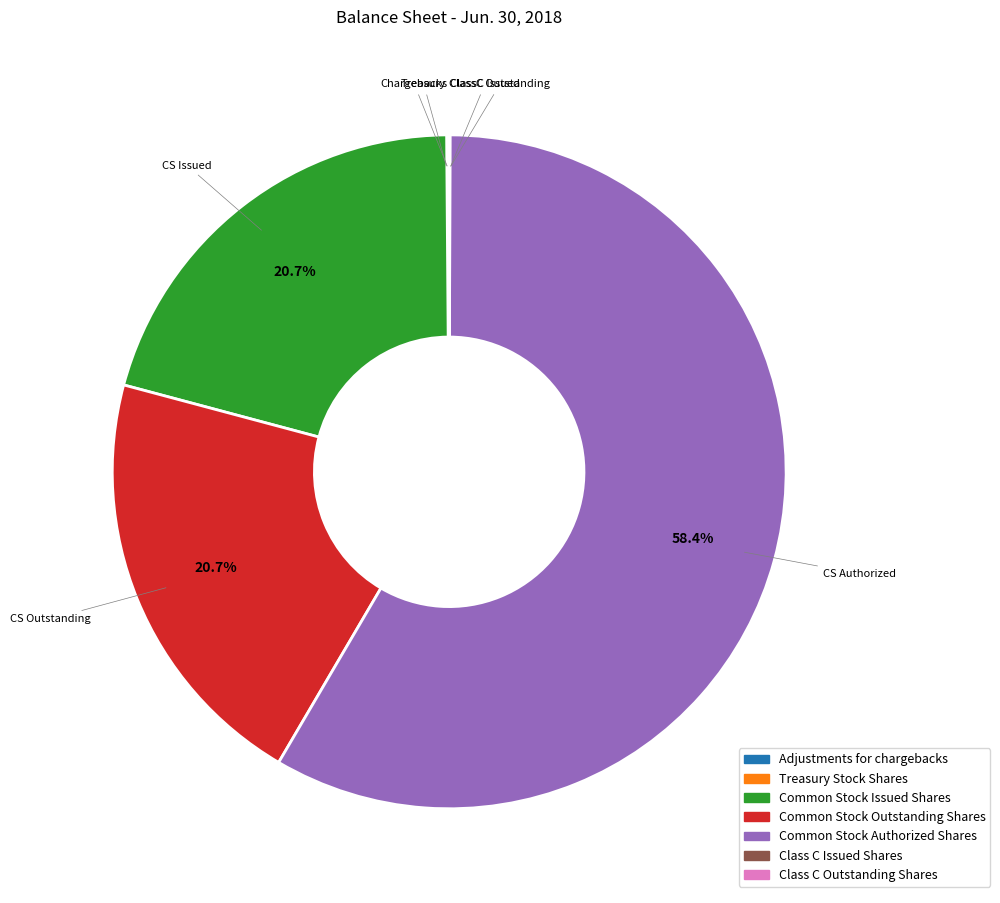

To the nearest percent, what is the average slice percentage?

14%